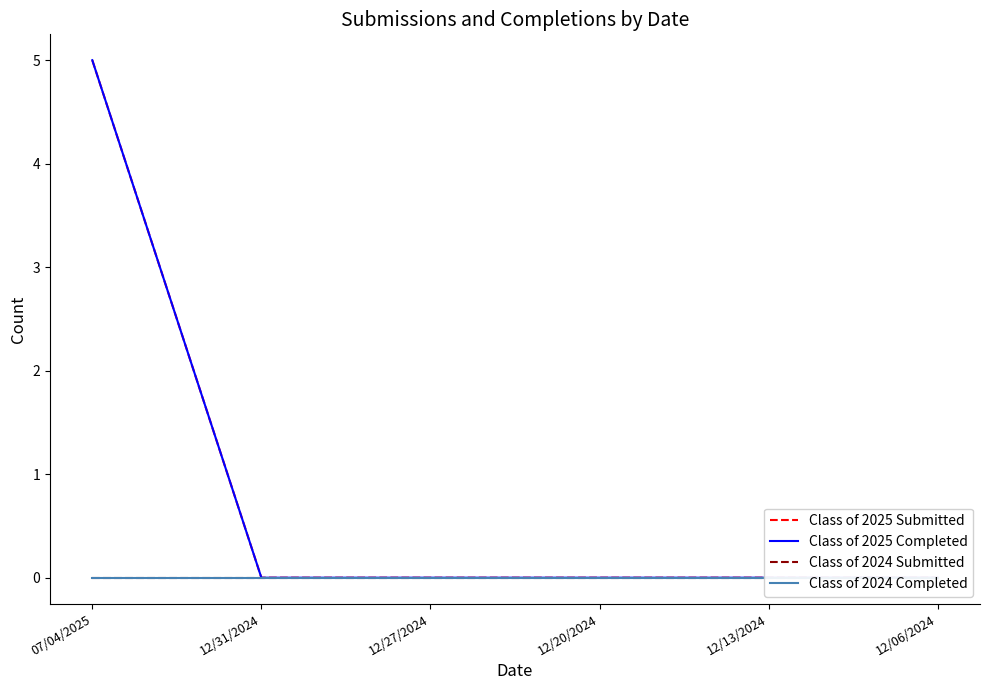

At which category is the sum across all series the highest?

07/04/2025